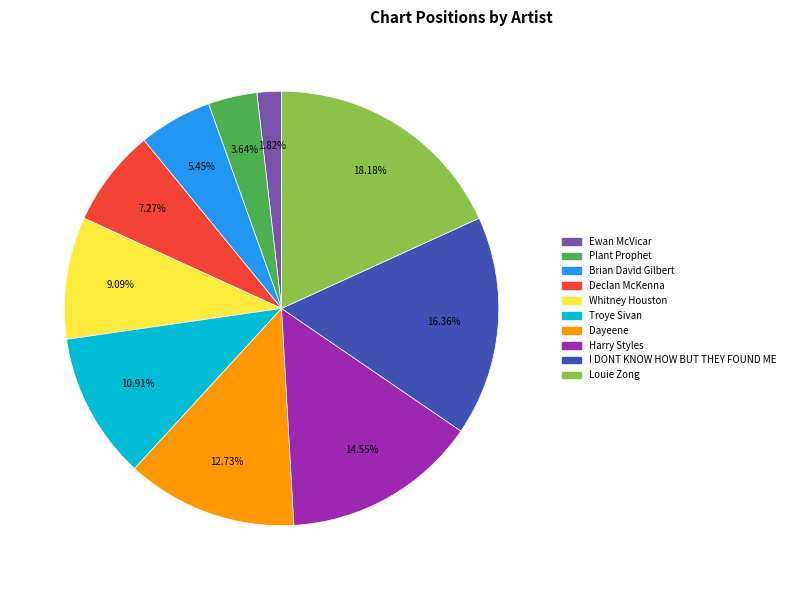

To the nearest percent, what percentage of the pie is Brian David Gilbert?

5%